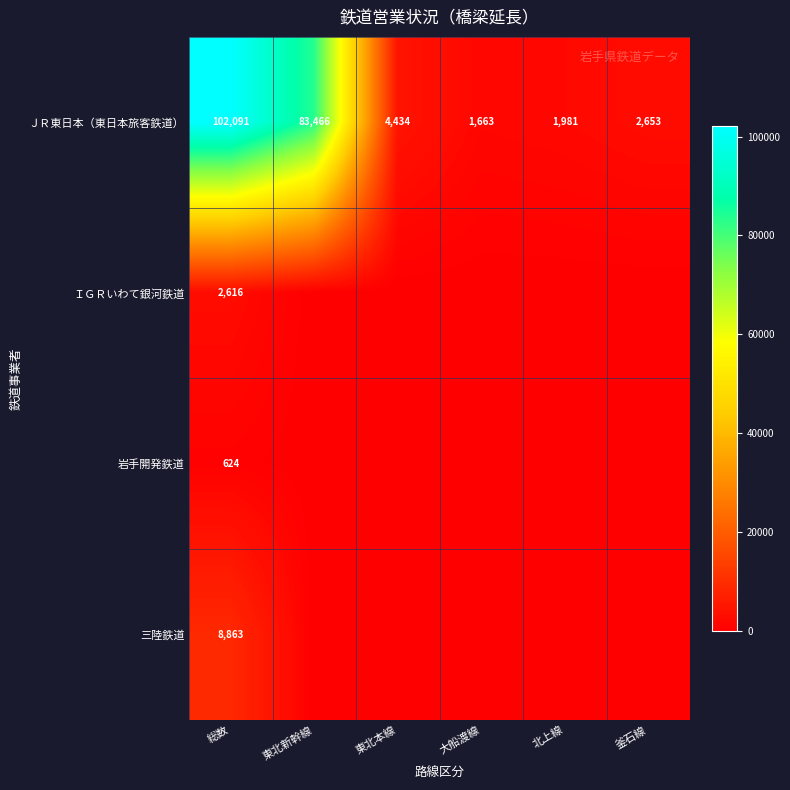

What is the difference between the second highest and minimum values in the ＪＲ東日本（東日本旅客鉄道） series?

81803